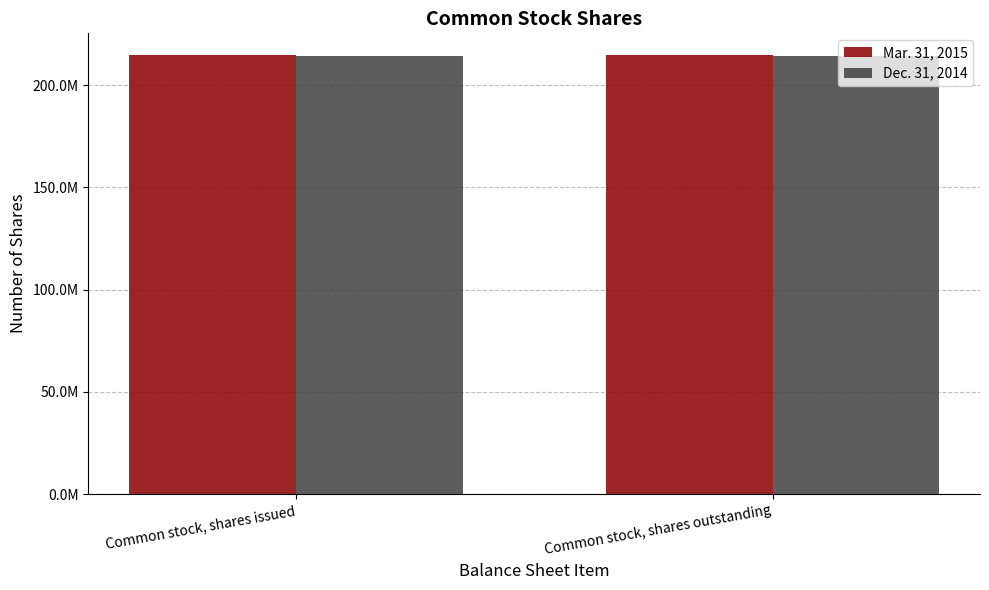

Does the chart contain stacked bars?

No